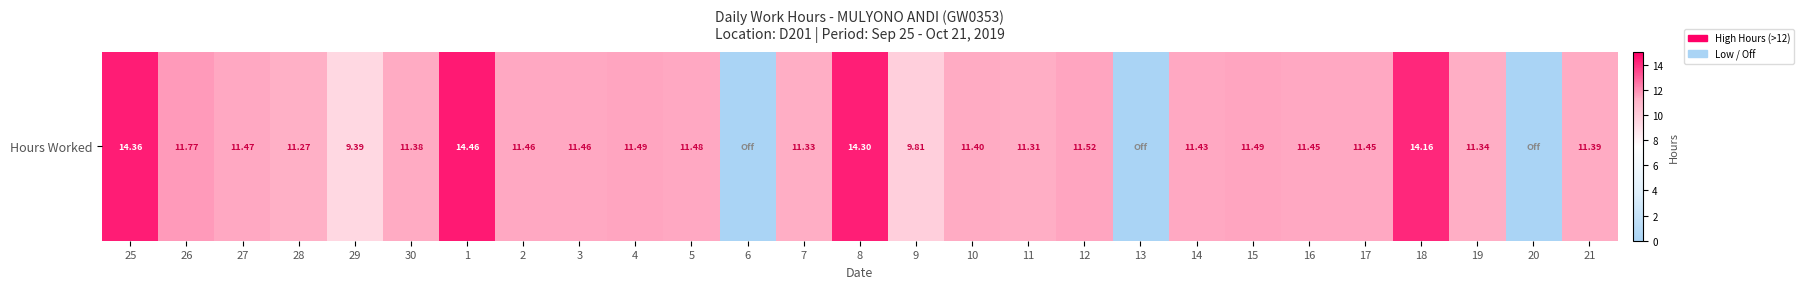

What is the difference between the values at 13 and 10?

11.4